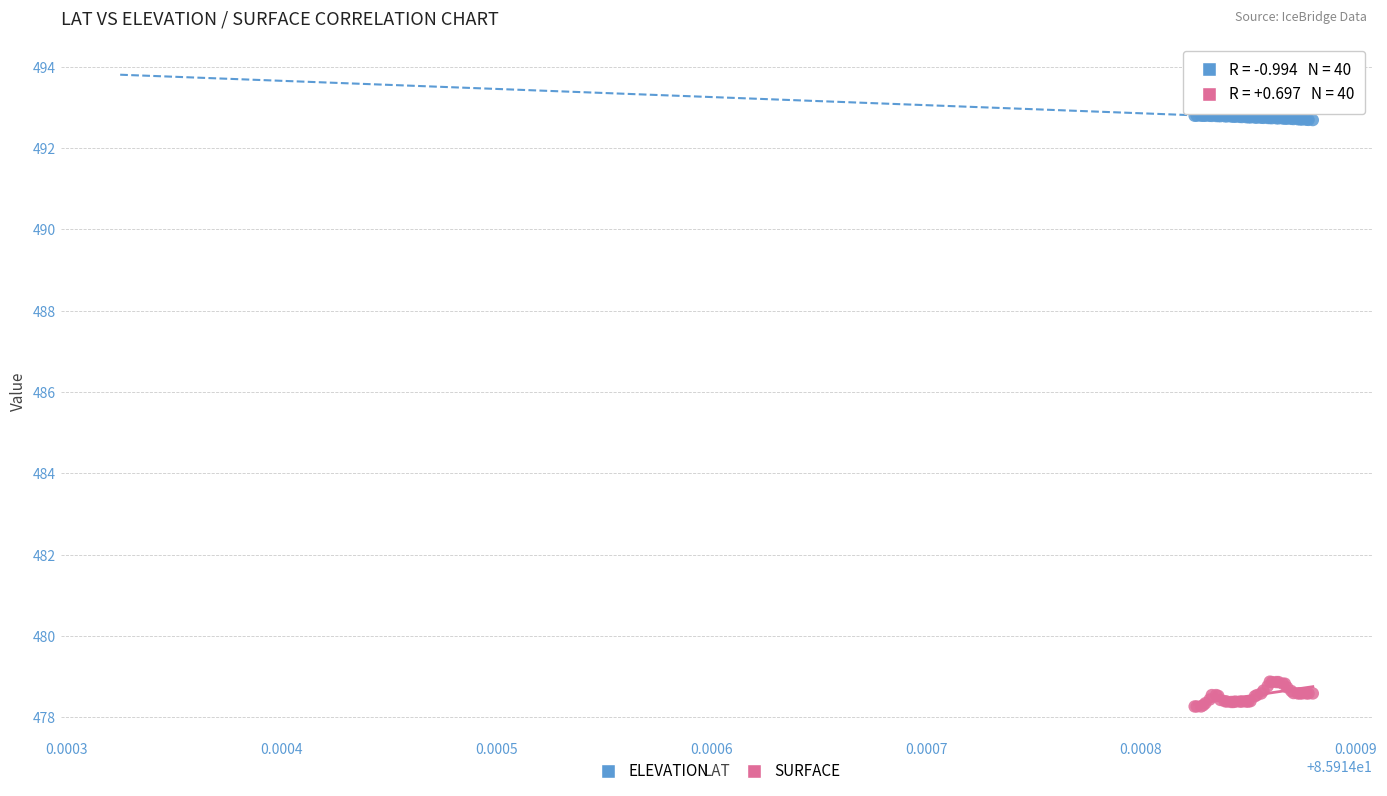

Which series contains the highest Y value?

ELEVATION